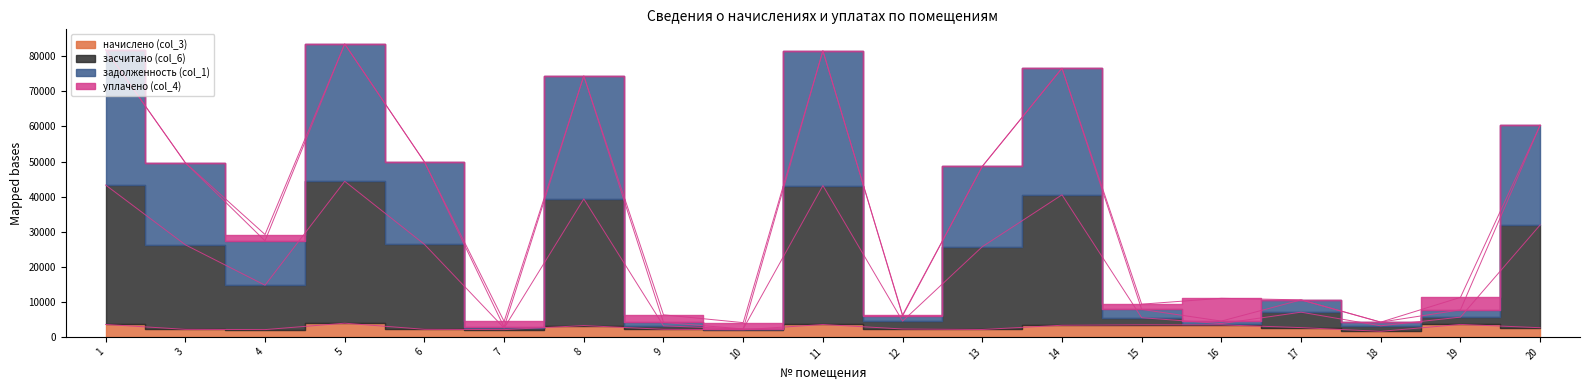

How many data points in начислено (col_3) are above 2611?

10